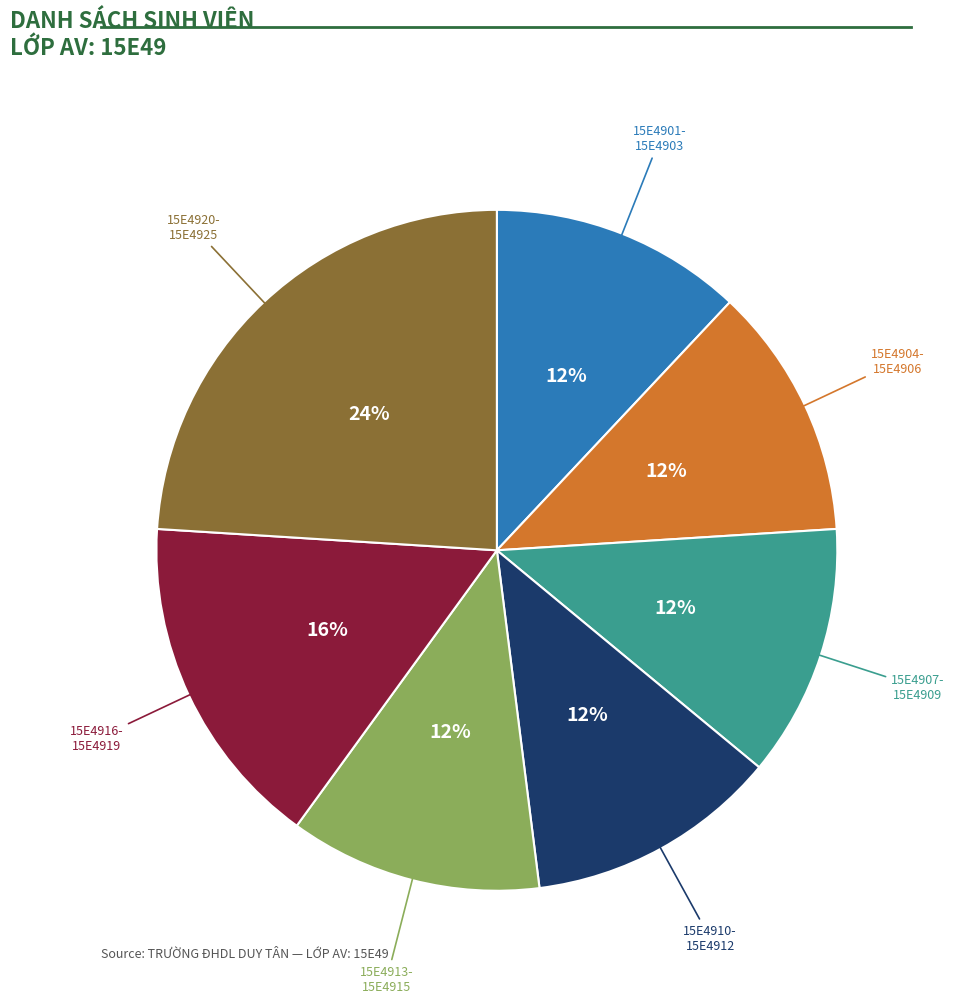

To the nearest percent, what is the average slice percentage?

14%